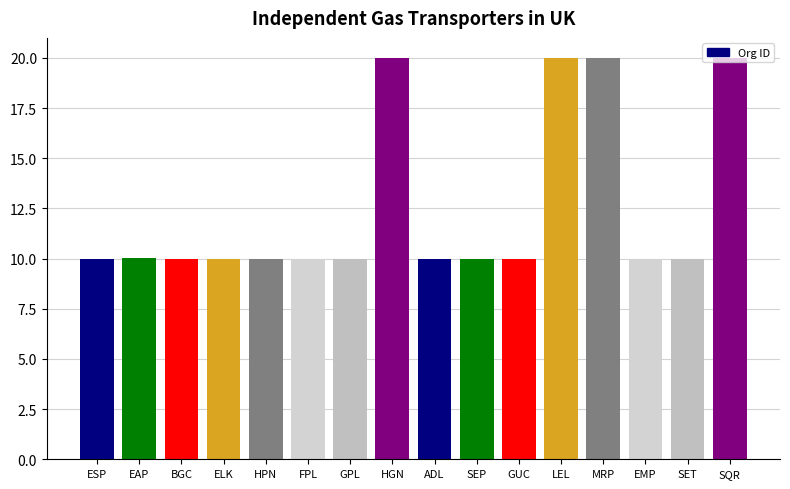

What is the minimum value shown in the chart?

10.0